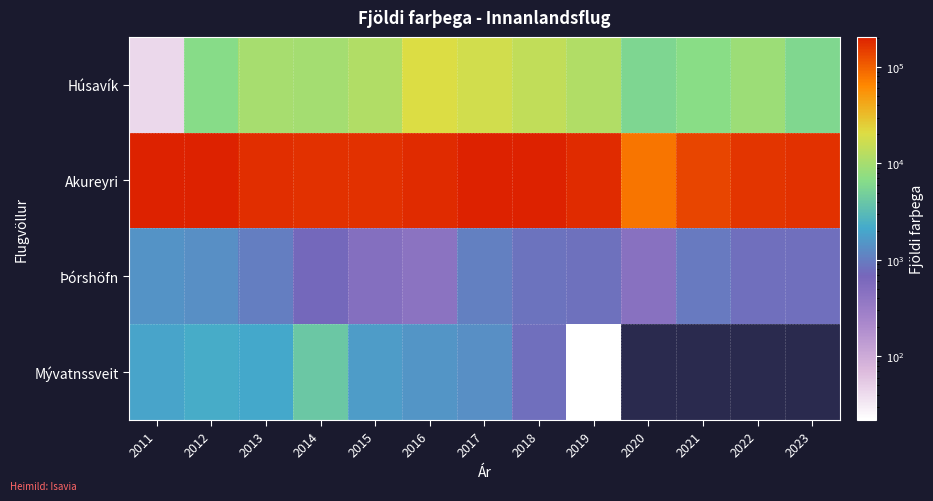

Which series has the widest spread of values?

Akureyri